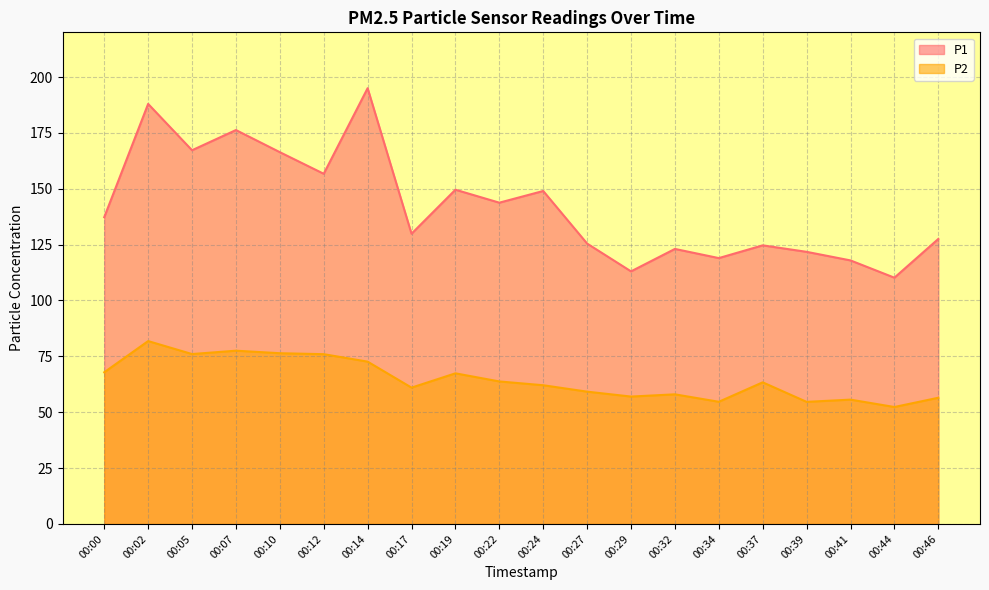

True or false: P1 and P2 intersect in this chart.

False